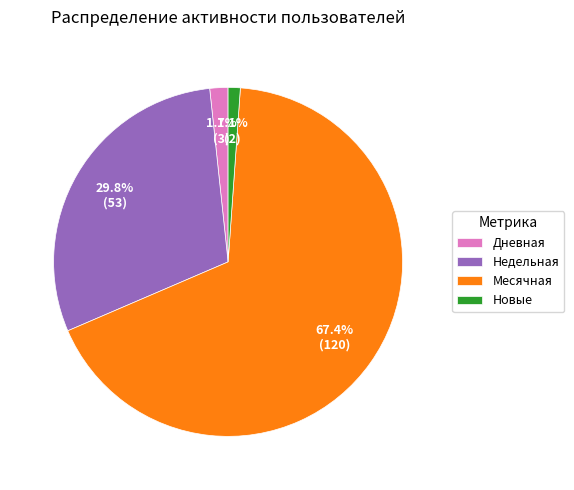

Which has a higher value, Новые or Месячная?

Месячная